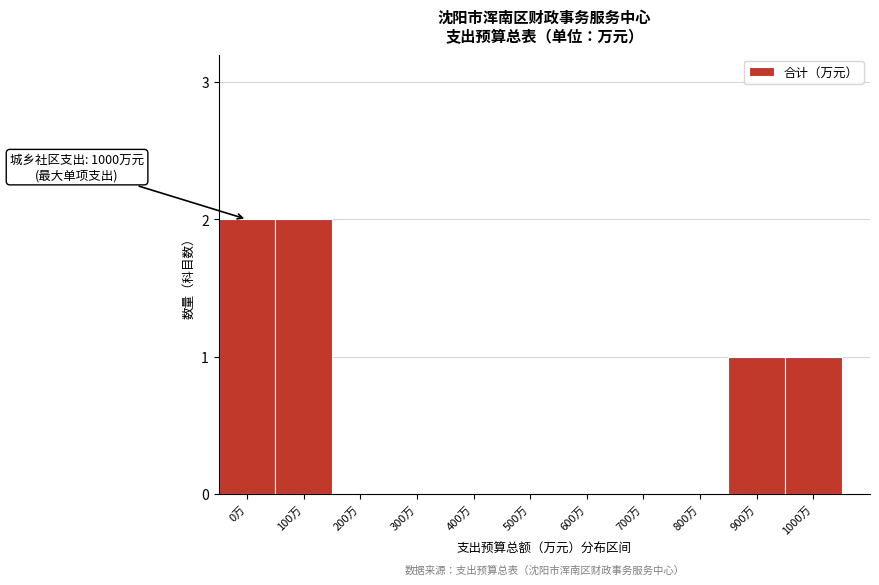

Reading left to right, list all the values displayed in this chart.

0万=2	100万=2	200万=0	300万=0	400万=0	500万=0	600万=0	700万=0	800万=0	900万=1	1000万=1